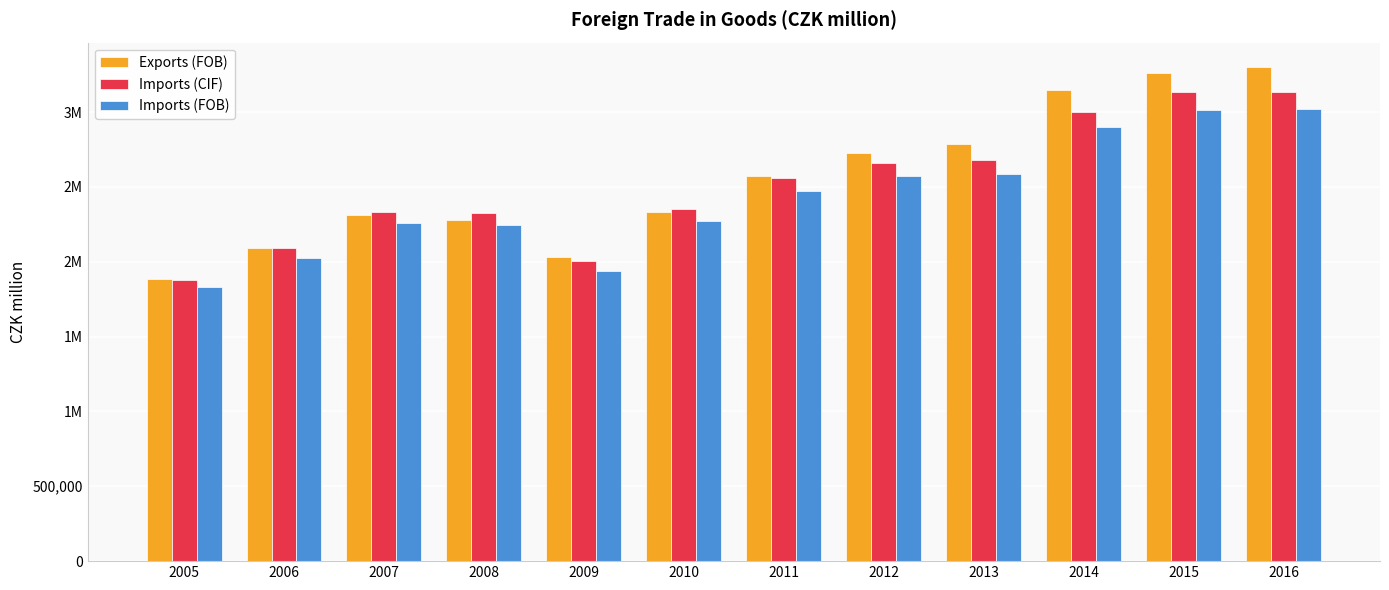

Which series changed the most between 2012 and 2014?

Exports (FOB)